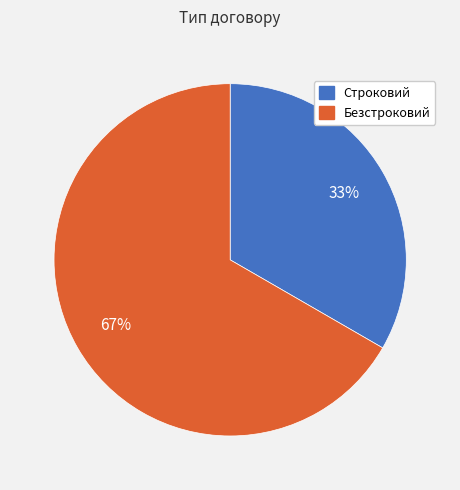

True or false: Безстроковий accounts for 67% of the total.

True